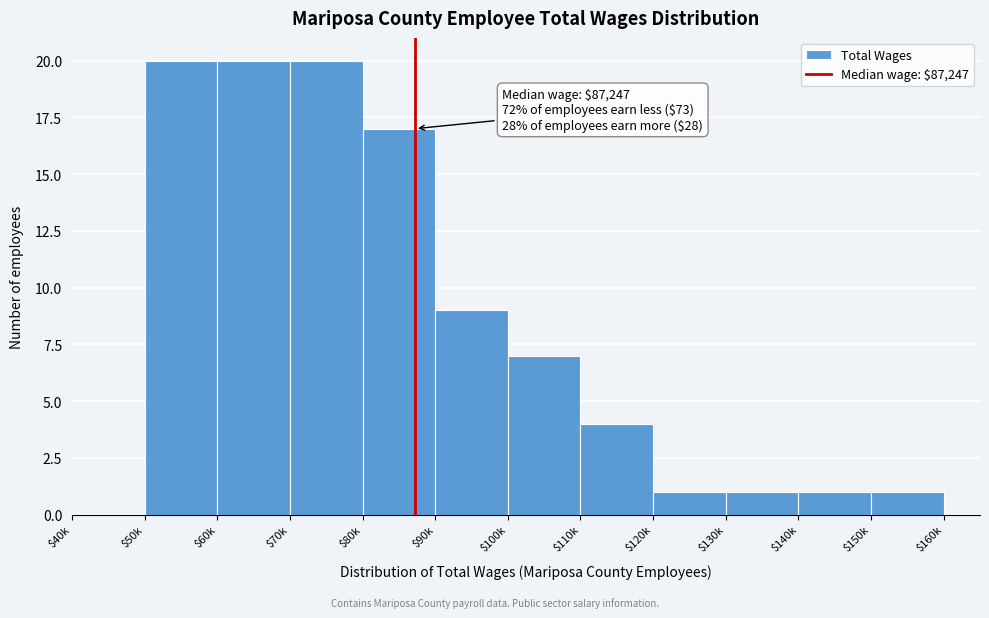

What is the maximum value shown in the chart?

20